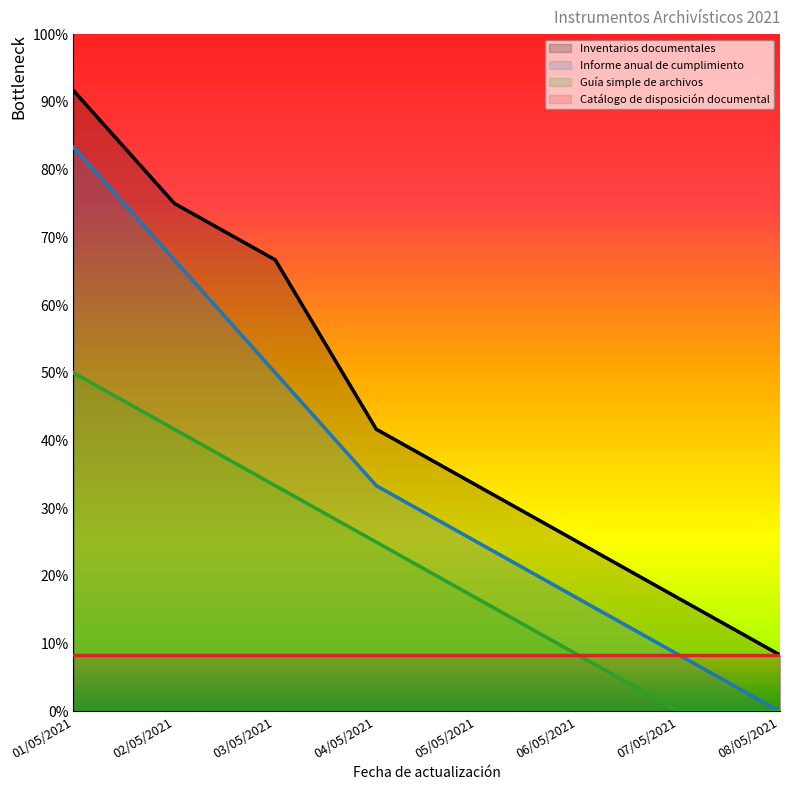

At which category is the sum across all series the highest?

01/05/2021